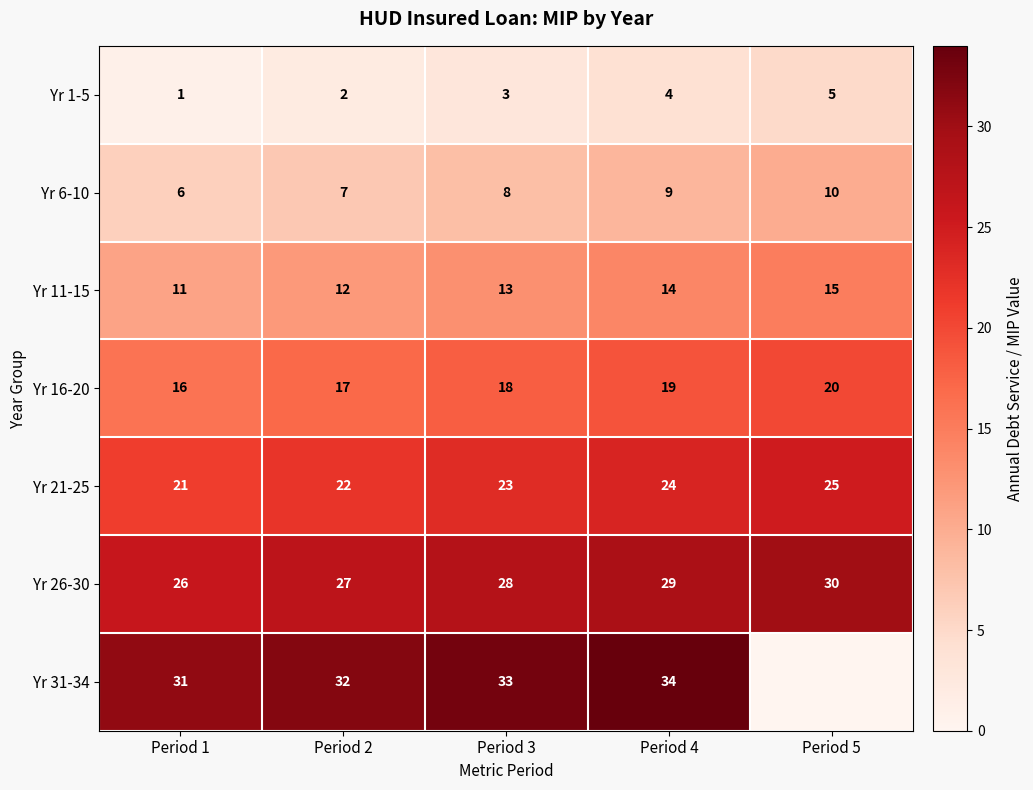

Is the value of Yr 6-10 at Period 2 greater than the value of Yr 1-5 at Period 4?

Yes